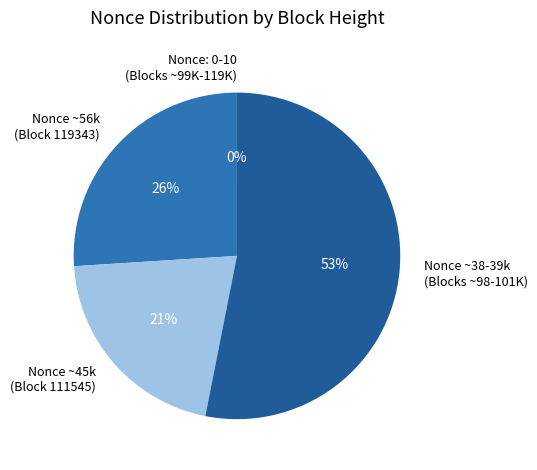

Which has a higher value, Nonce ~56k (Block 119343) or Nonce ~45k (Block 111545)?

Nonce ~56k (Block 119343)